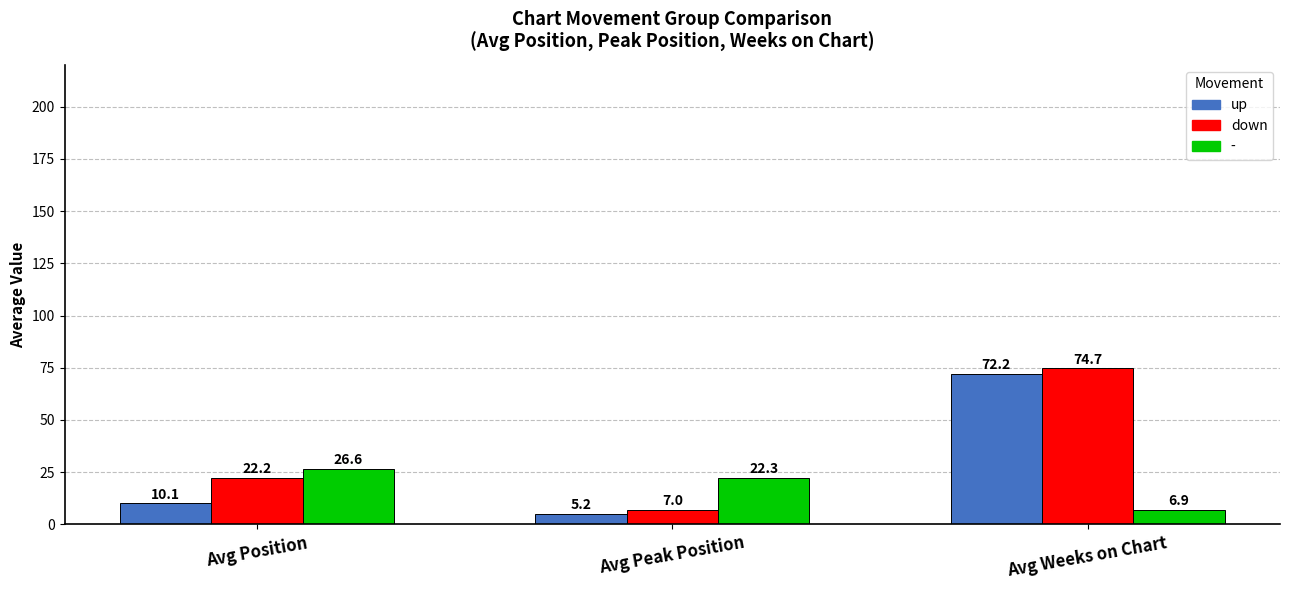

Is it true that up equals 5.2 at Avg Peak Position?

True